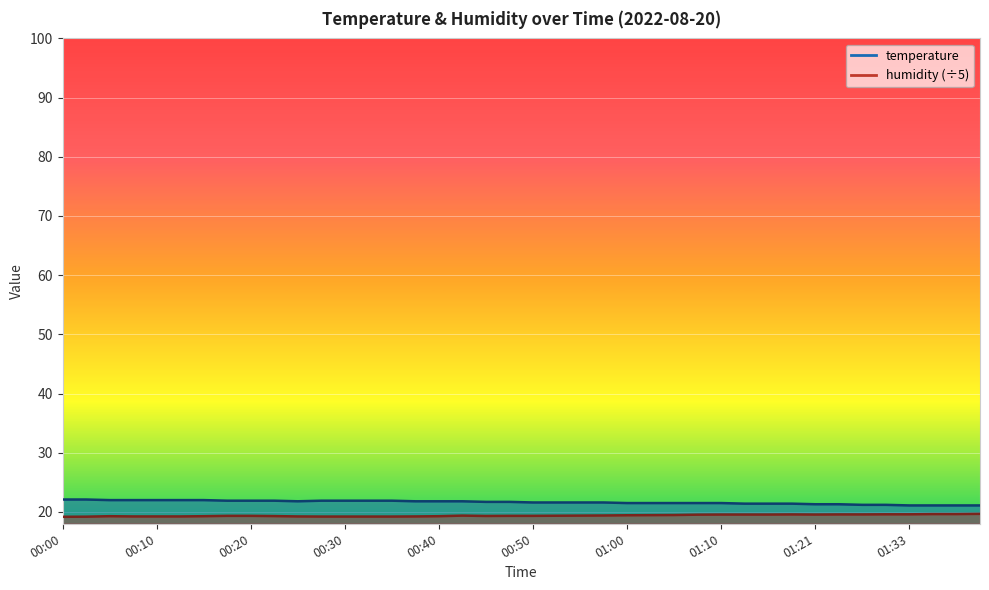

In temperature, how many points are lower than both neighbors (excluding endpoints)?

1